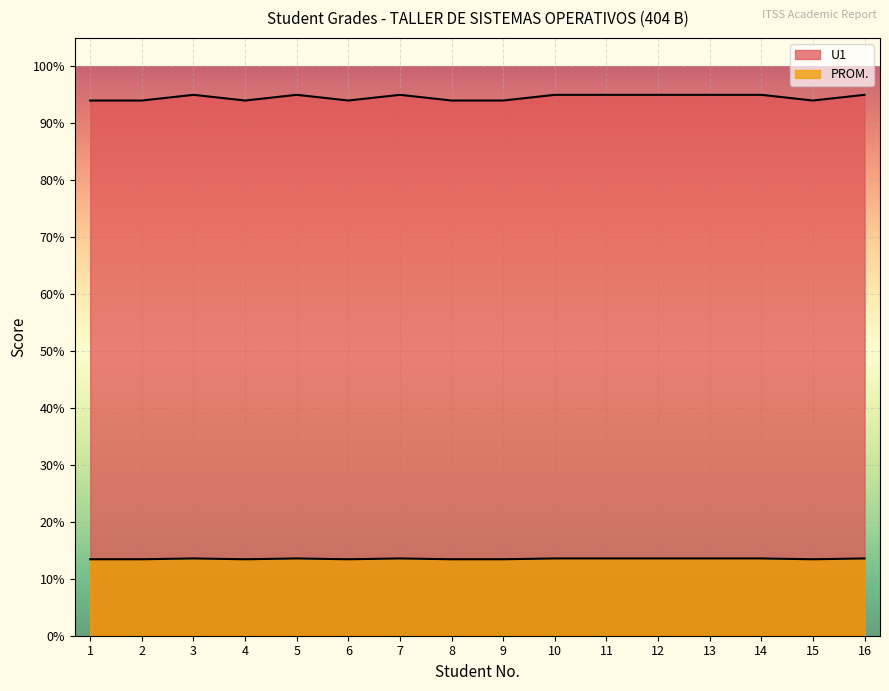

Reading left to right, what are all the values shown in this chart?

U1: 94.0	94.0	95.0	94.0	95.0	94.0	95.0	94.0	94.0	95.0	95.0	95.0	95.0	95.0	94.0	95.0
PROM.: 13.4	13.4	13.6	13.4	13.6	13.4	13.6	13.4	13.4	13.6	13.6	13.6	13.6	13.6	13.4	13.6